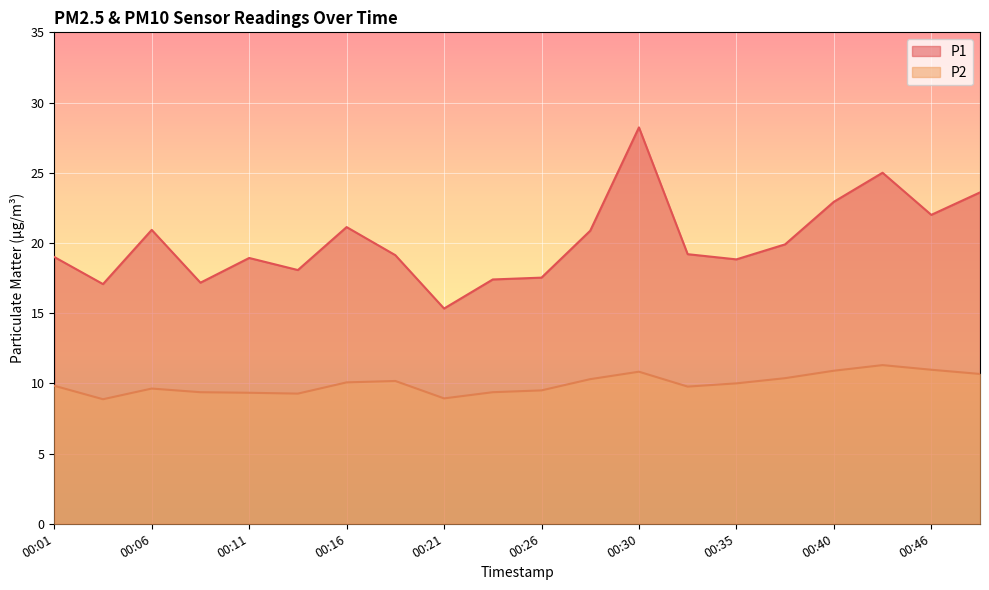

What value does the P2 series have at 00:03?

8.9